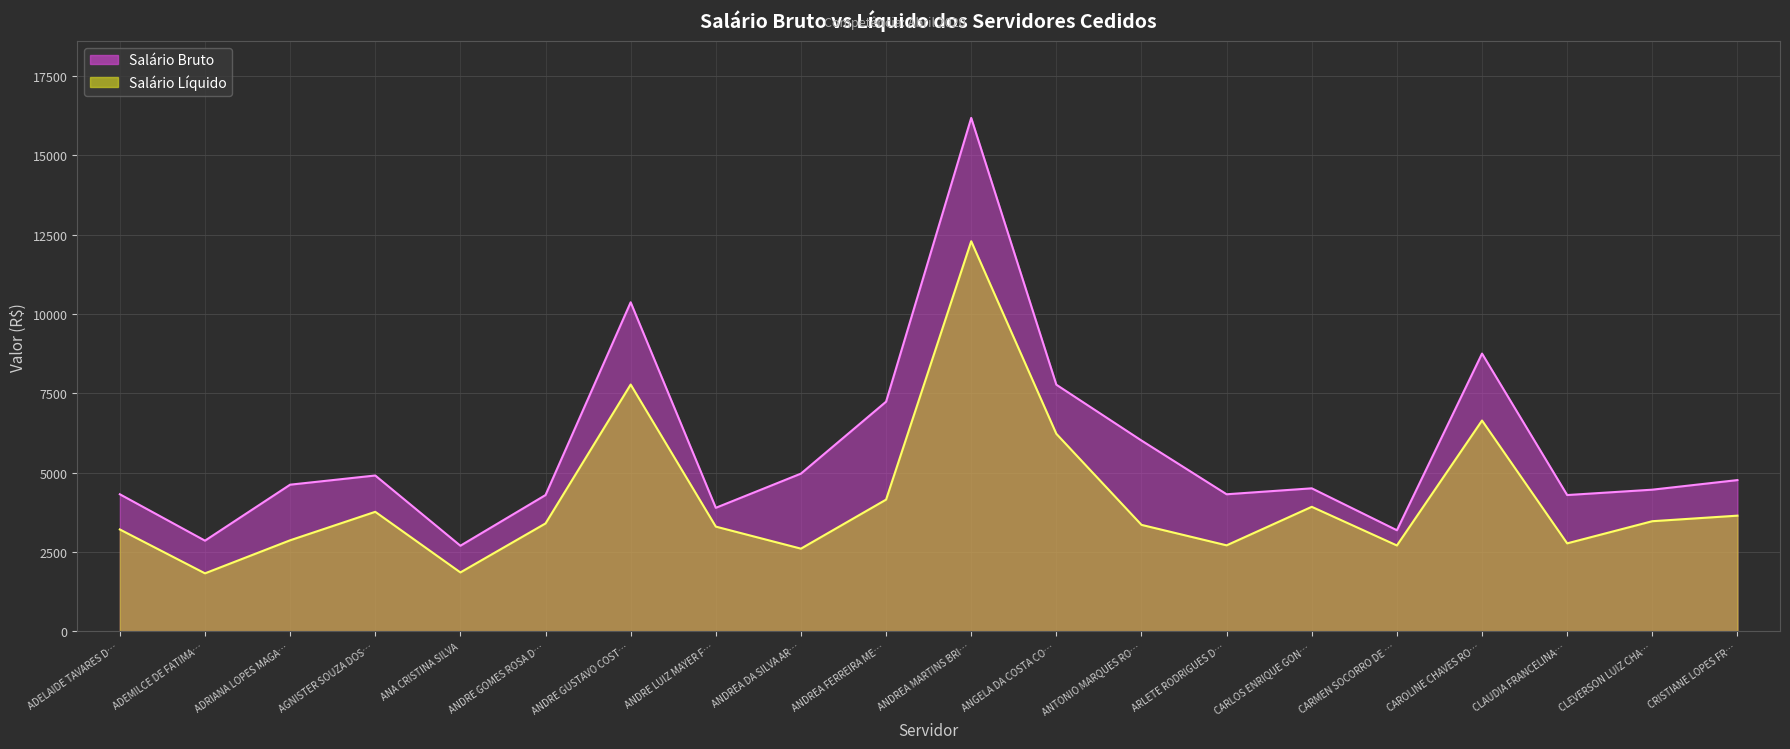

What is the total value across all series at ADRIANA LOPES MAGA…?

7499.7